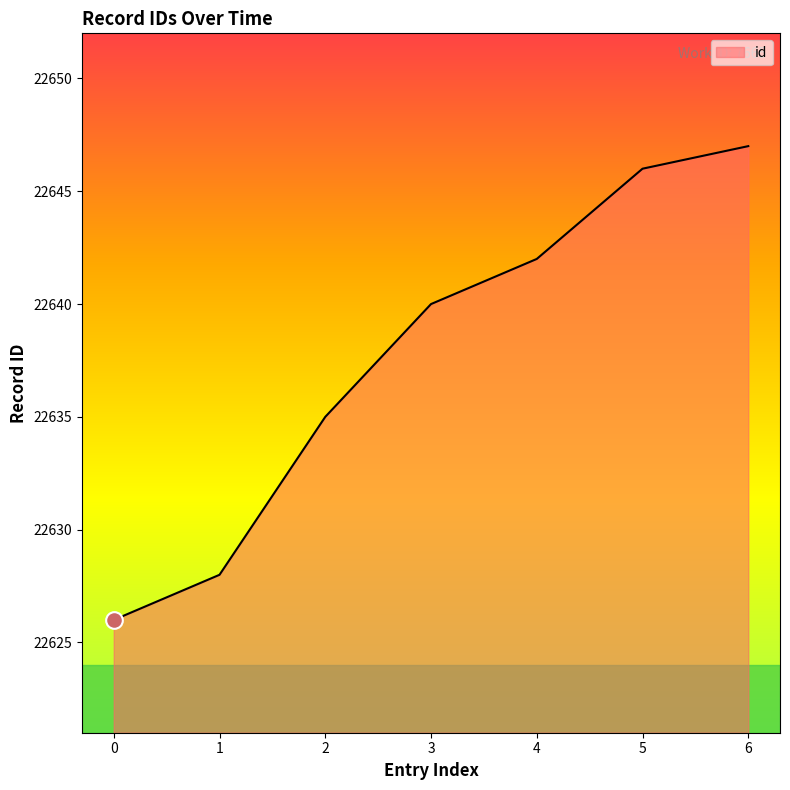

What is the difference between the second highest and second lowest values?

18